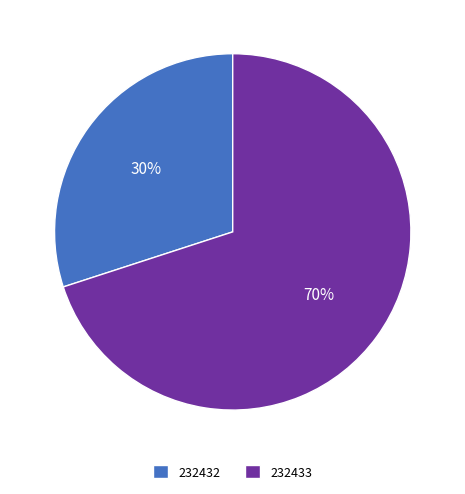

To the nearest percent, what percentage of the pie is 232432?

30%